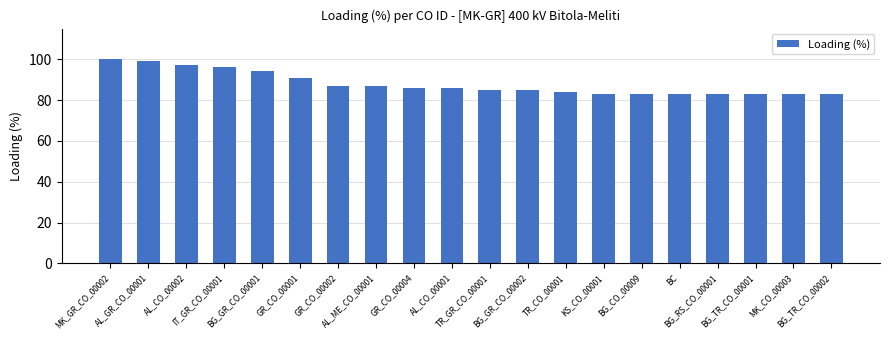

Does the chart contain stacked bars?

No